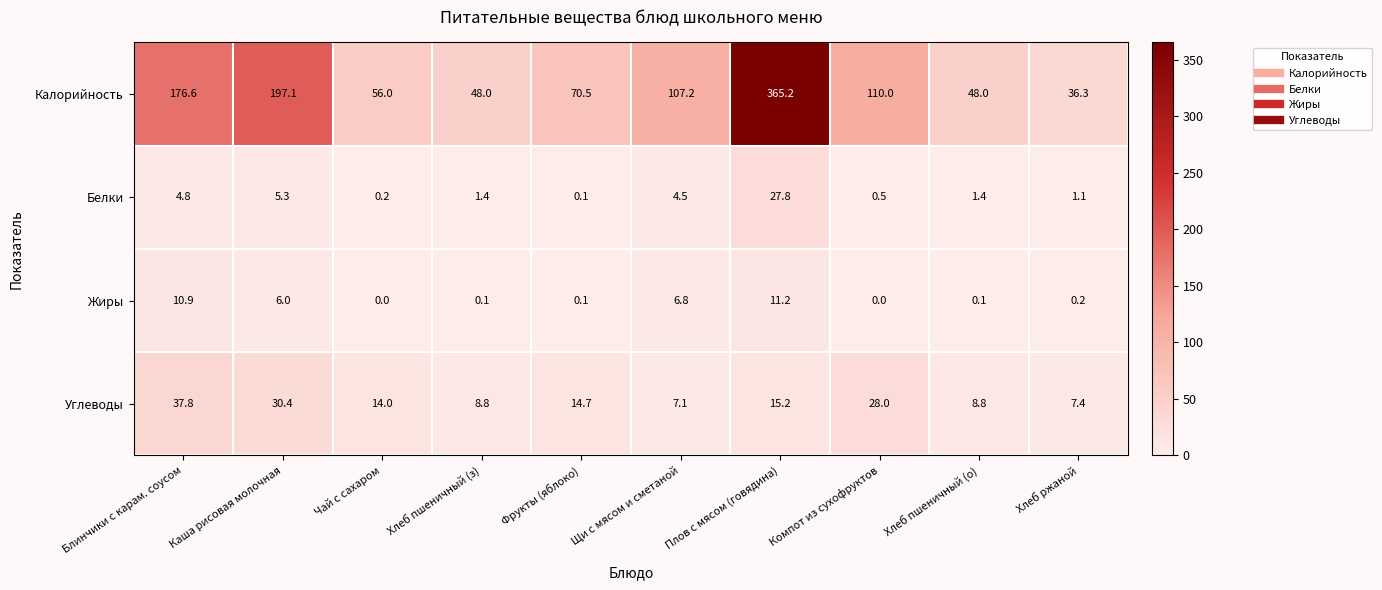

What is the total value across all series at Щи с мясом и сметаной?

125.6